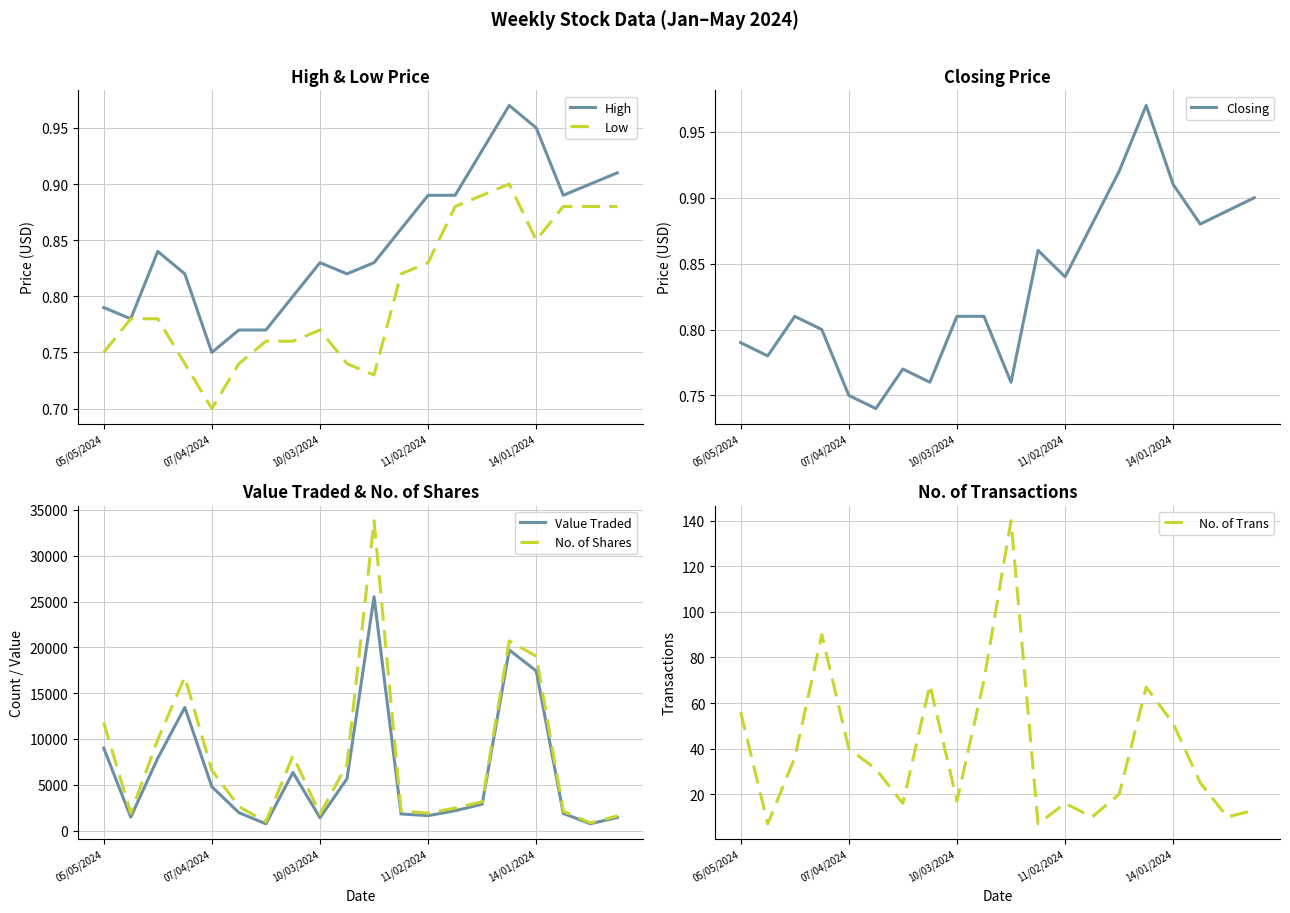

Count the number of data series in this chart.

6